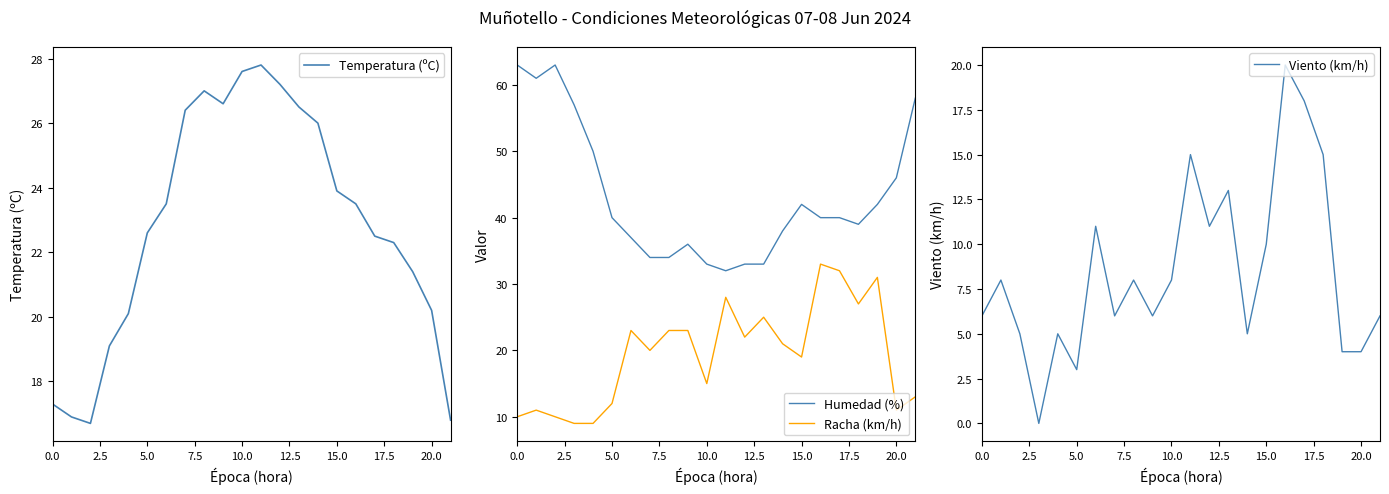

What is the lowest value of the Racha (km/h) series?

9